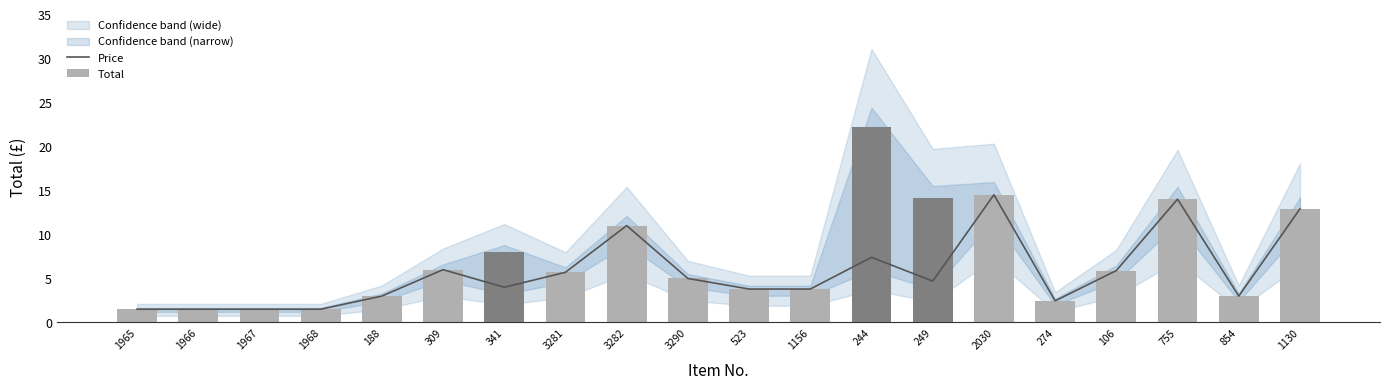

Does the chart contain stacked bars?

No